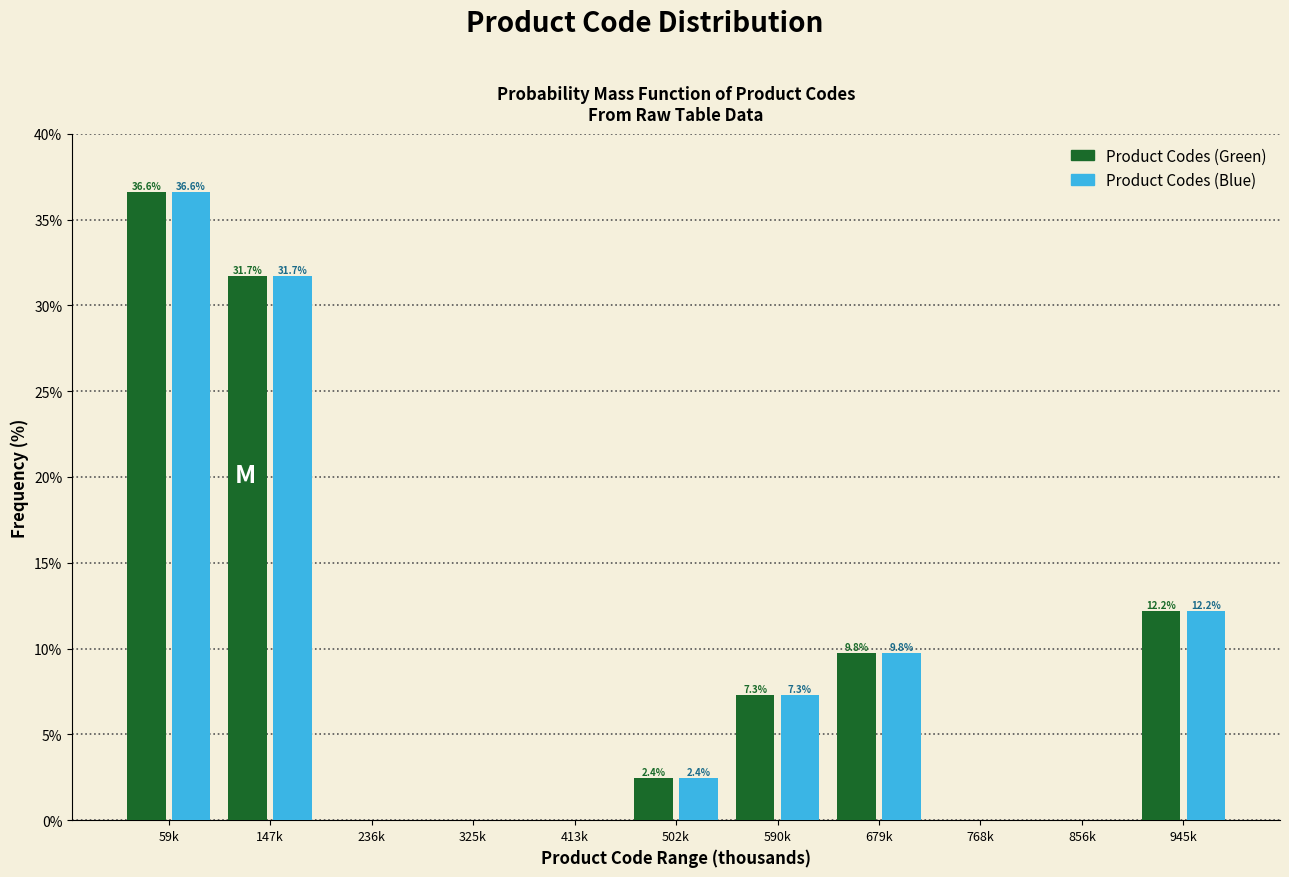

Reading left to right, transcribe all the data shown in this chart.

Product Codes (Green): 59k=36.6	147k=31.7	236k=0.0	325k=0.0	413k=0.0	502k=2.4	590k=7.3	679k=9.8	768k=0.0	856k=0.0	945k=12.2
Product Codes (Blue): 59k=36.6	147k=31.7	236k=0.0	325k=0.0	413k=0.0	502k=2.4	590k=7.3	679k=9.8	768k=0.0	856k=0.0	945k=12.2